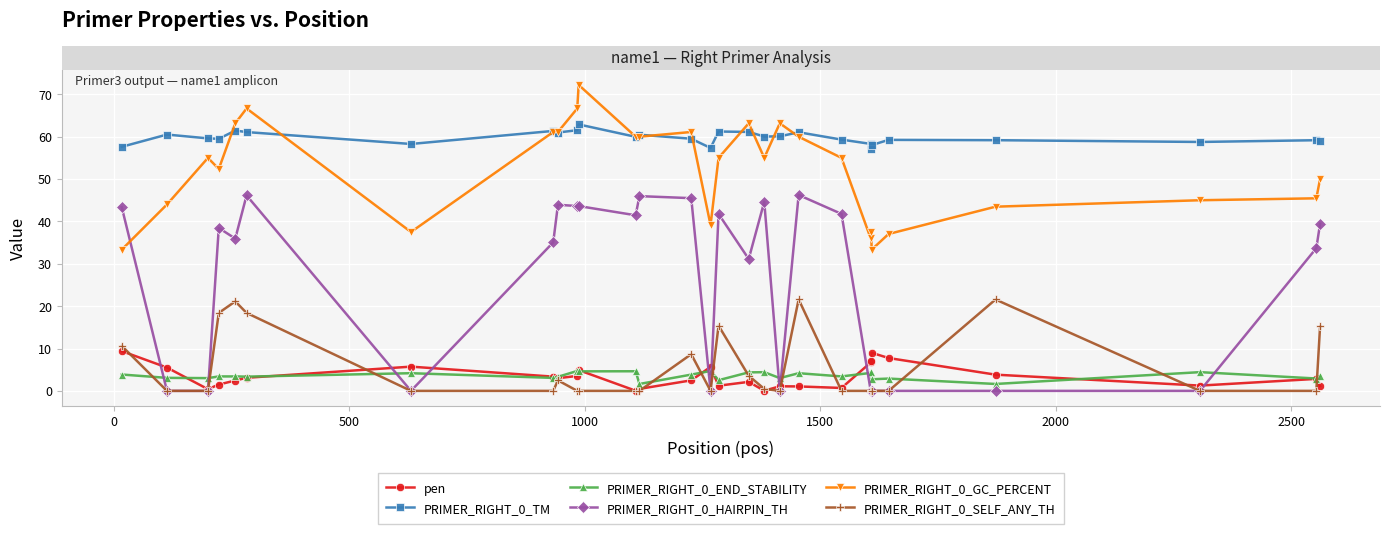

Is this an area chart (filled region under the line)?

No